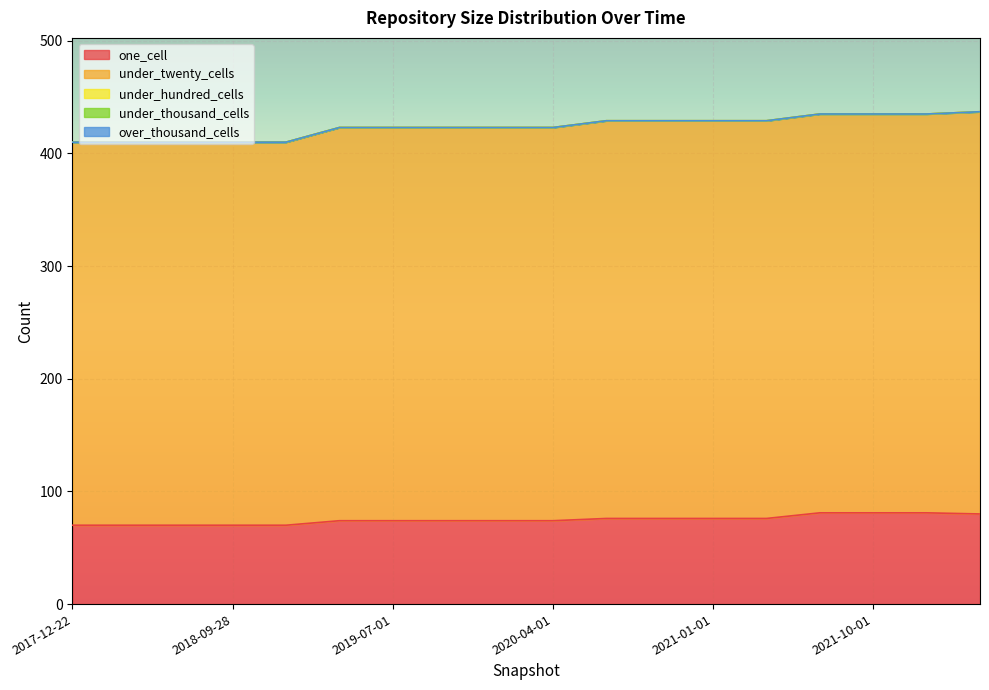

Does the chart display data point markers on the line(s)?

No